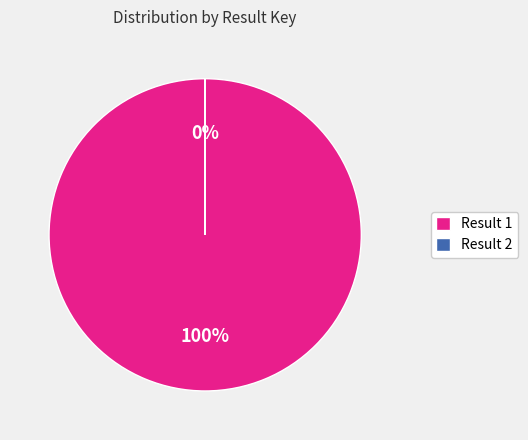

To the nearest percent, what is the difference between the largest and smallest slice percentages?

100%